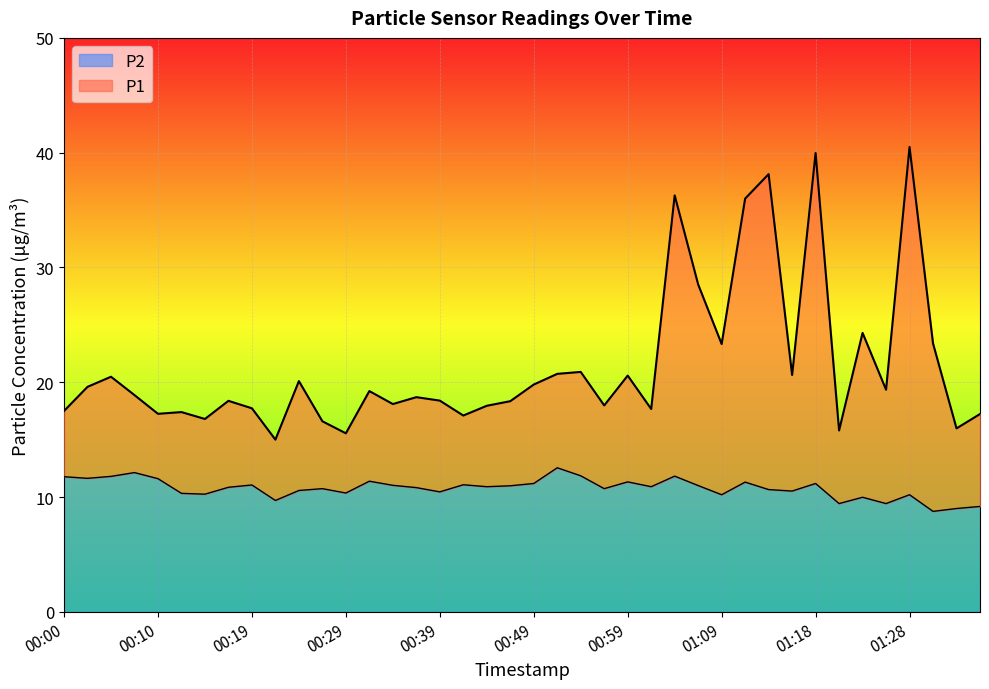

What is the highest value of the P1 series?

40.5